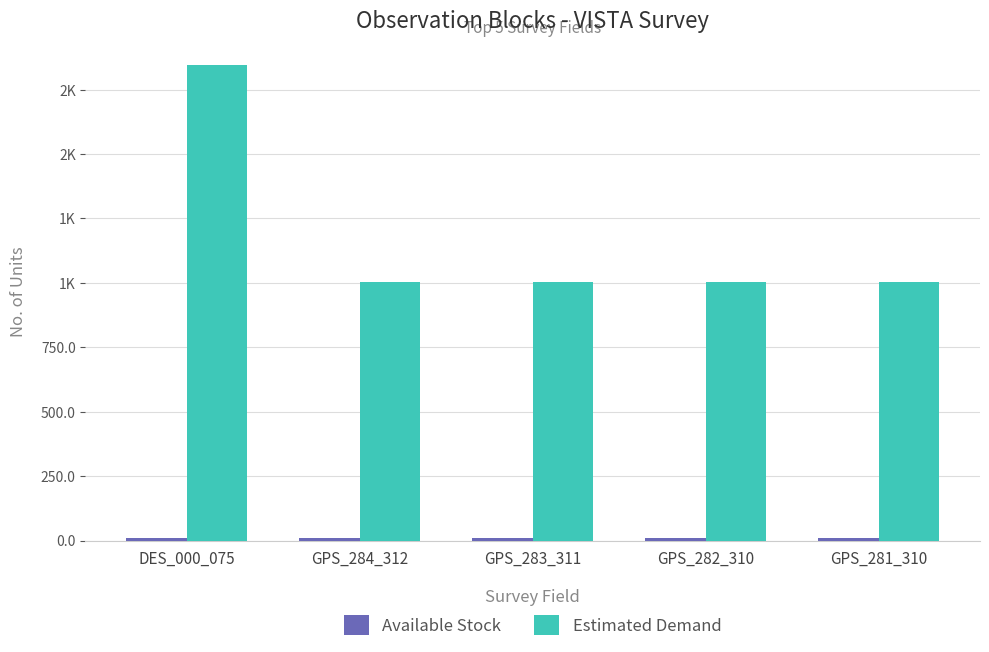

Which has a higher value, GPS_281_310 or GPS_284_312?

GPS_281_310